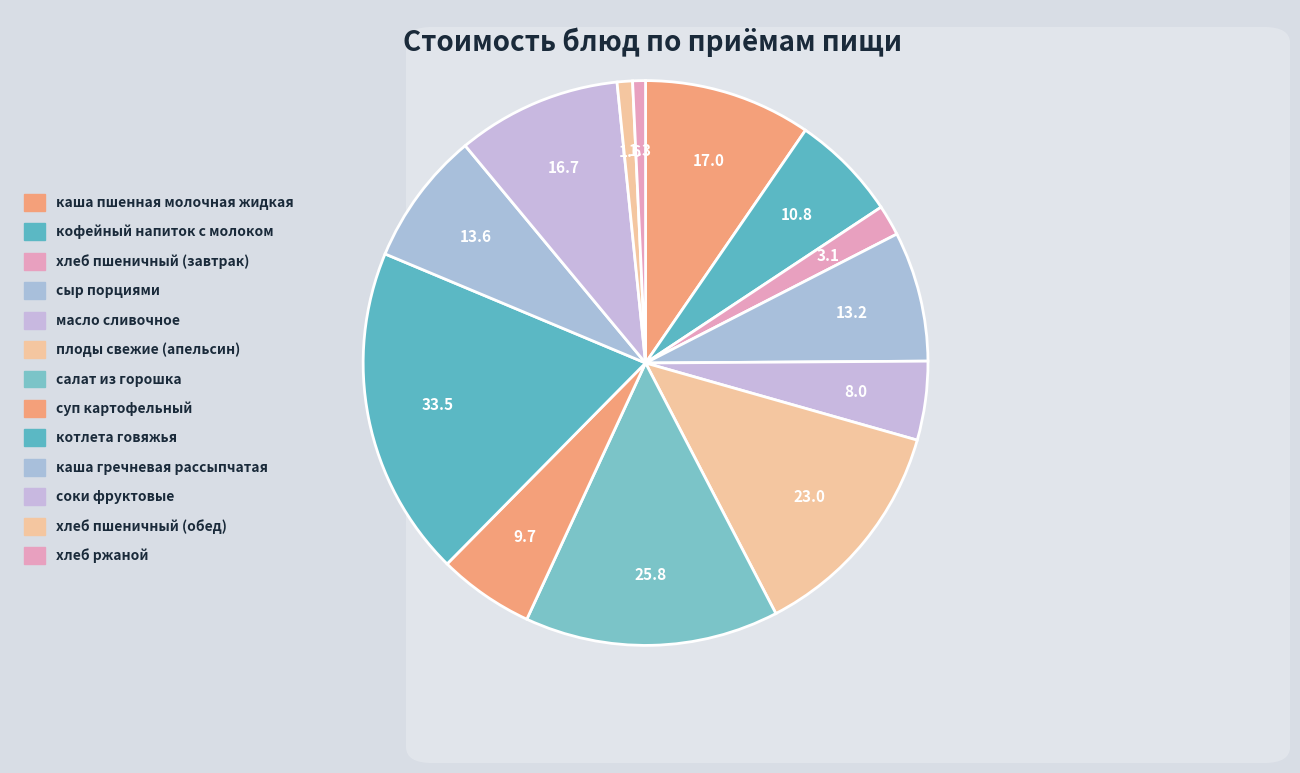

How many segments does this pie chart have?

13